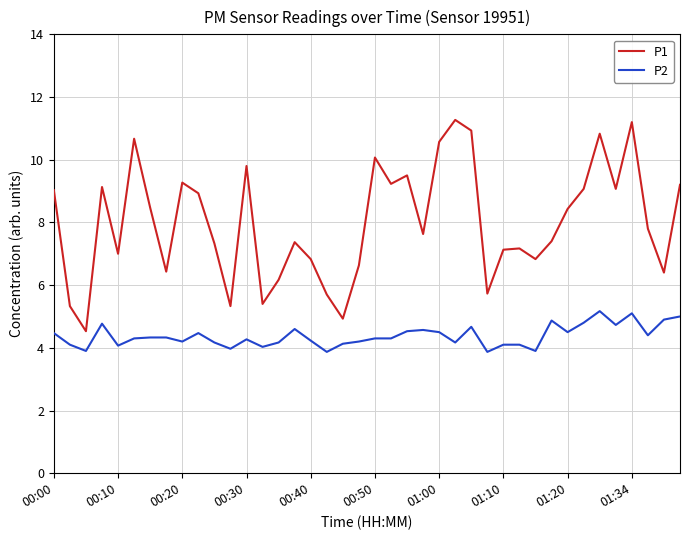

Which series has the largest range (max minus min)?

P1